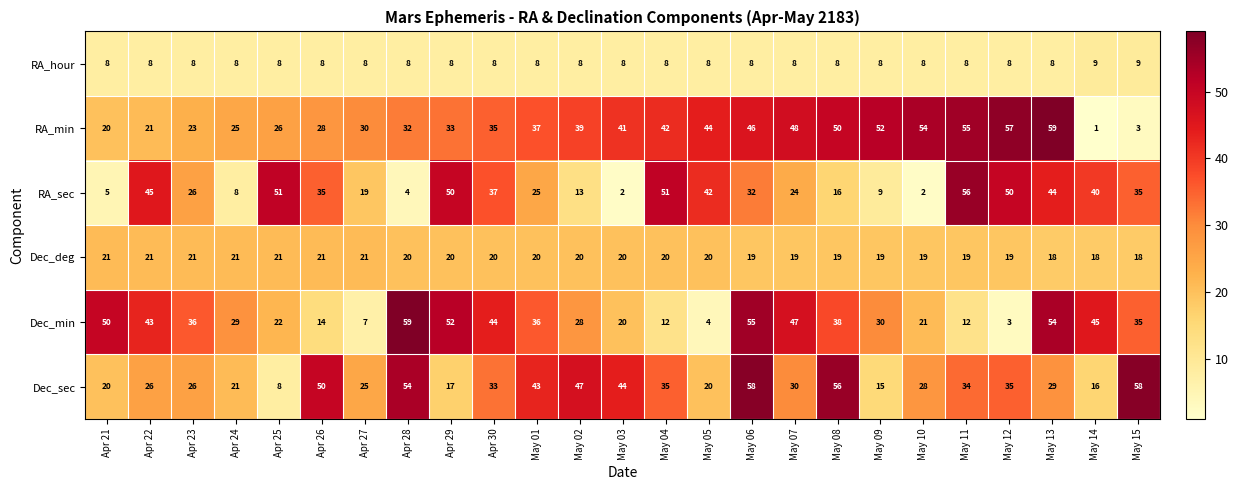

Where does the RA_sec series first go above 32?

Apr 22